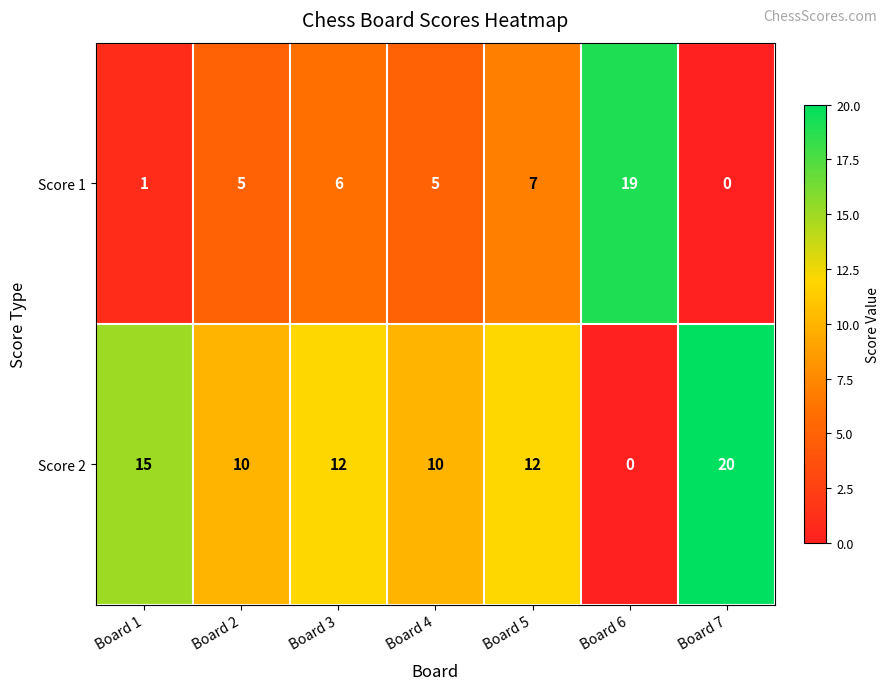

Which label corresponds to the largest value in the chart?

Board 7